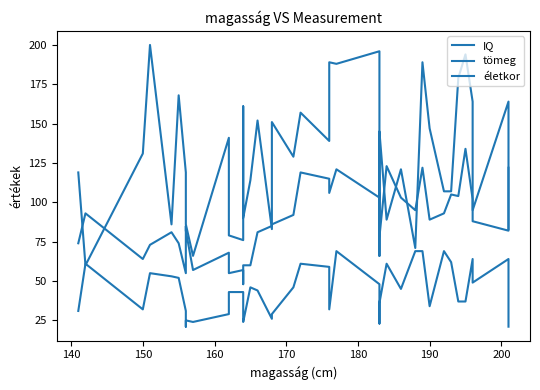

Which series has the largest range (max minus min)?

IQ